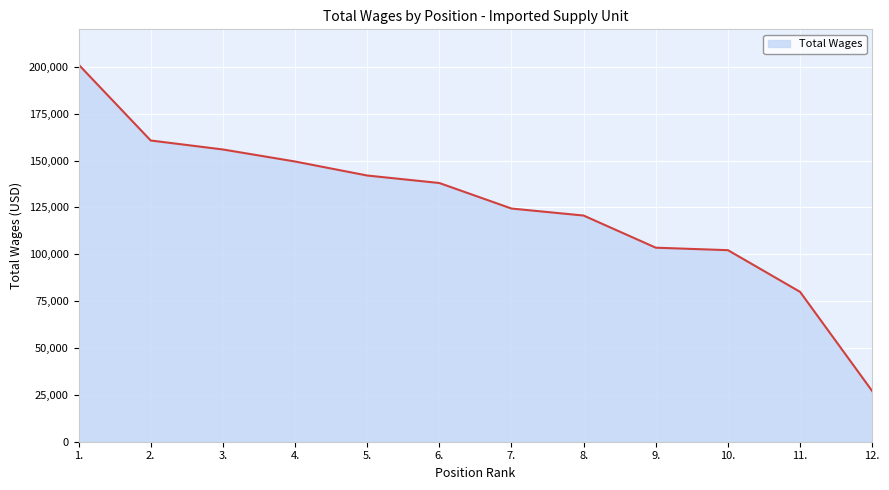

What is the ratio of the value at 2. to the value at 1.?

0.8